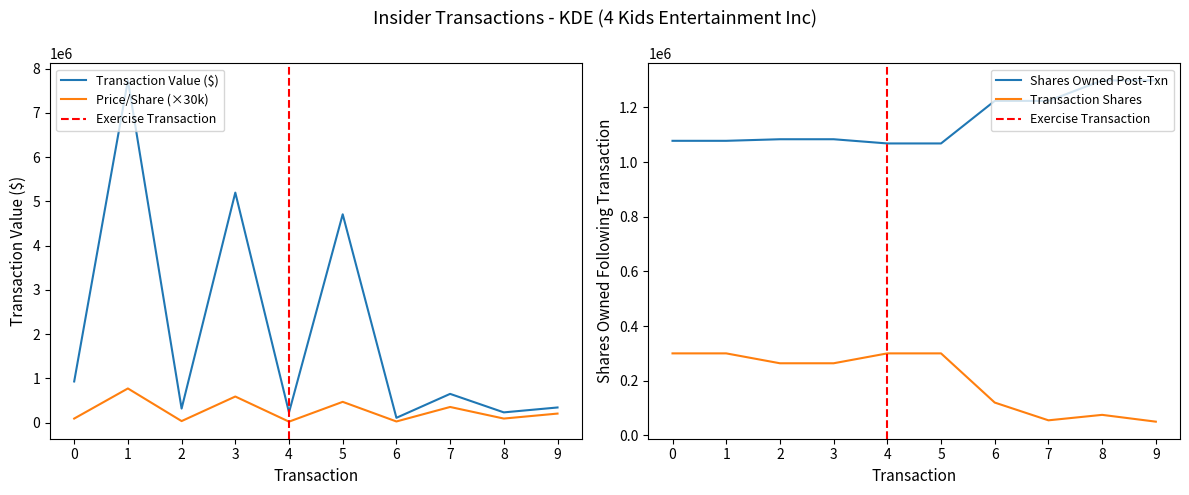

Which series has the largest total across all categories?

transactionValue